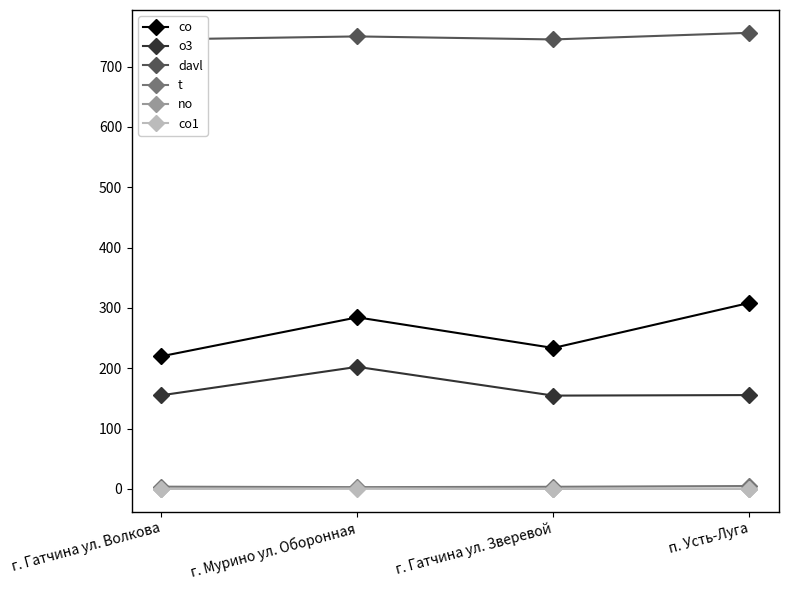

At which category does co reach its first local valley?

г. Гатчина ул. Зверевой